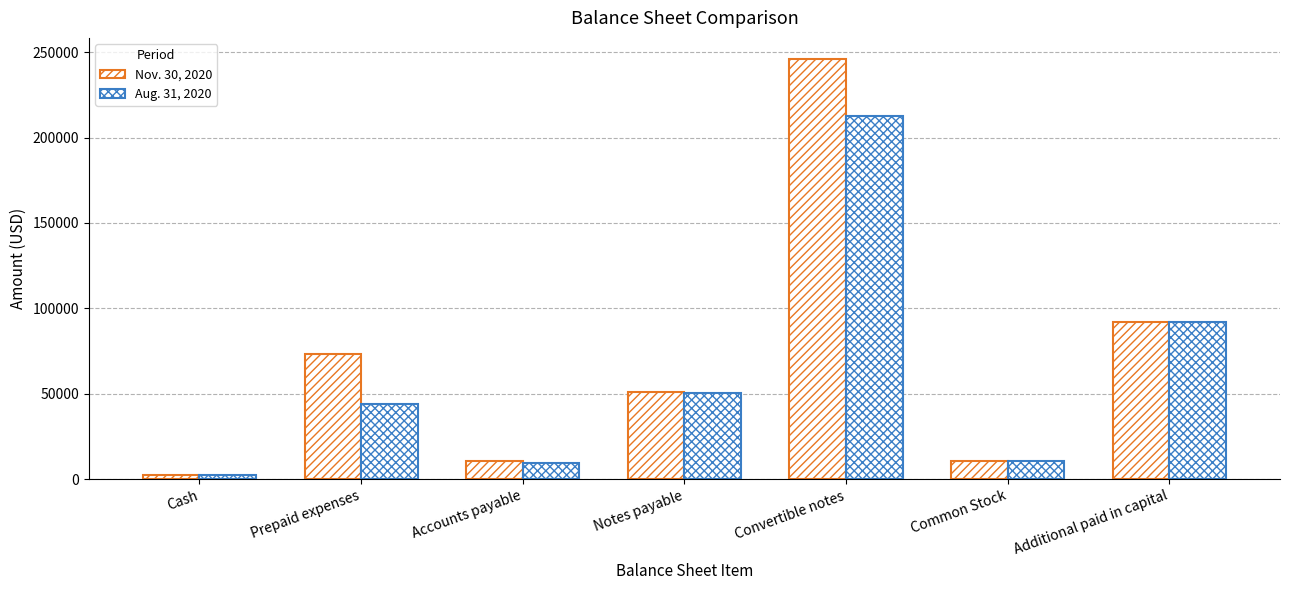

How many data points does each series have?

7